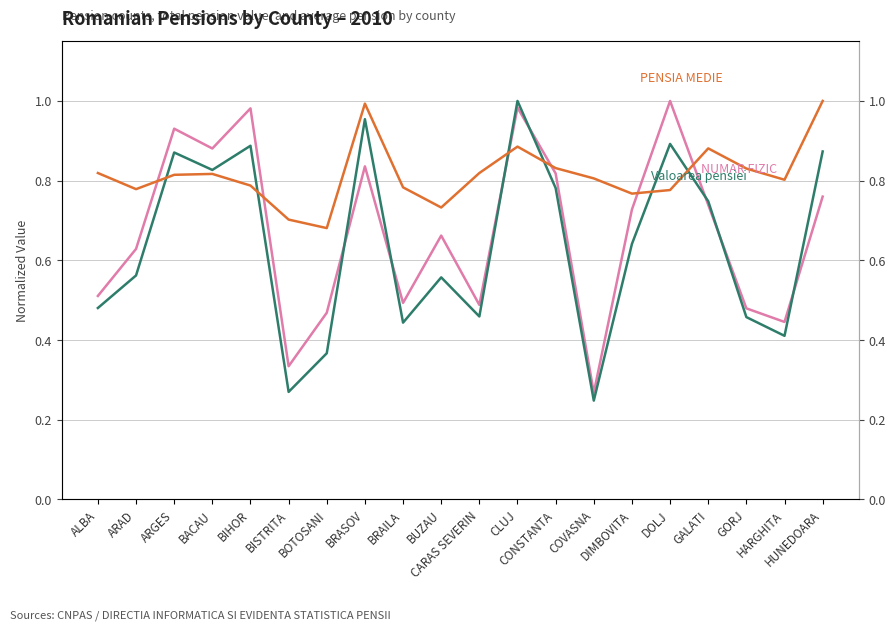

What position from the right is ALBA?

20